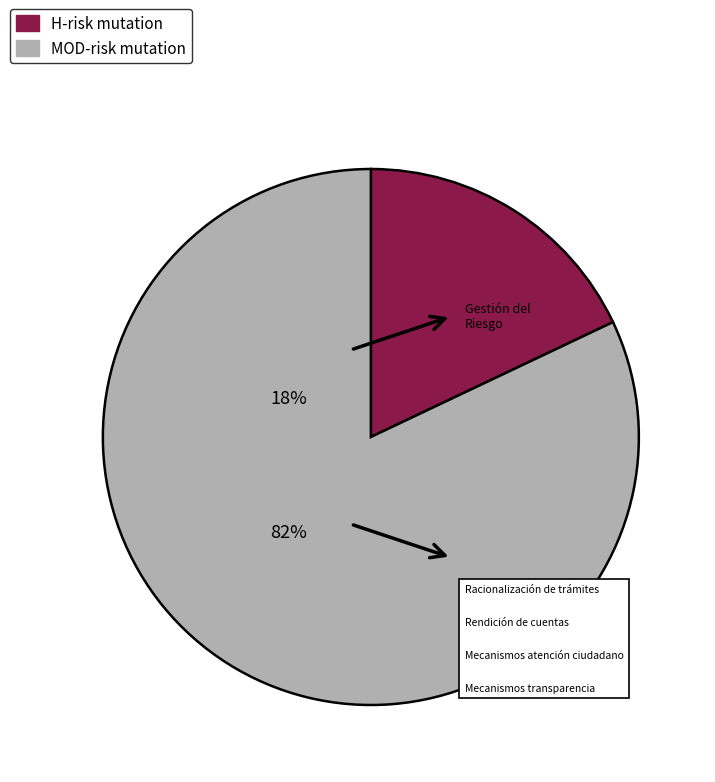

Do MOD-risk mutation and H-risk mutation together represent more than half of the pie?

Yes